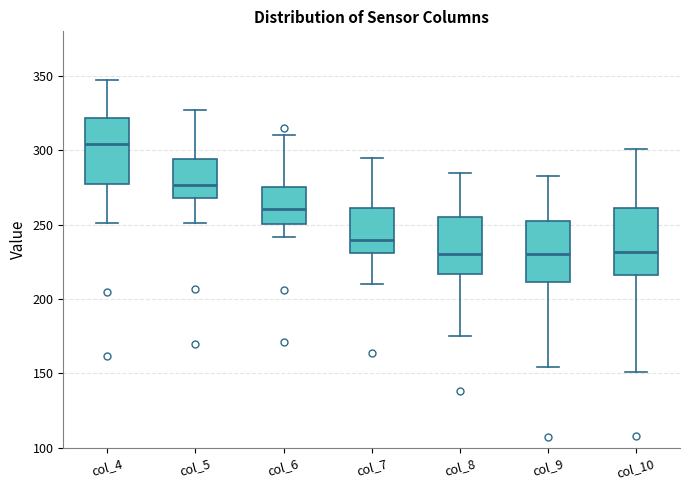

Reading left to right, read every box against the y-axis: the position of its median line, the range the box covers, and the ends of its whiskers. The values are not printed on the chart, so give them approximately, as read against the axis.

col_4: median 305, box 280 to 320, whiskers 250 to 345
col_5: median 275, box 270 to 295, whiskers 250 to 325
col_6: median 260, box 250 to 275, whiskers 240 to 310
col_7: median 240, box 230 to 260, whiskers 210 to 295
col_8: median 230, box 215 to 255, whiskers 175 to 285
col_9: median 230, box 210 to 255, whiskers 155 to 285
col_10: median 230, box 215 to 260, whiskers 150 to 300